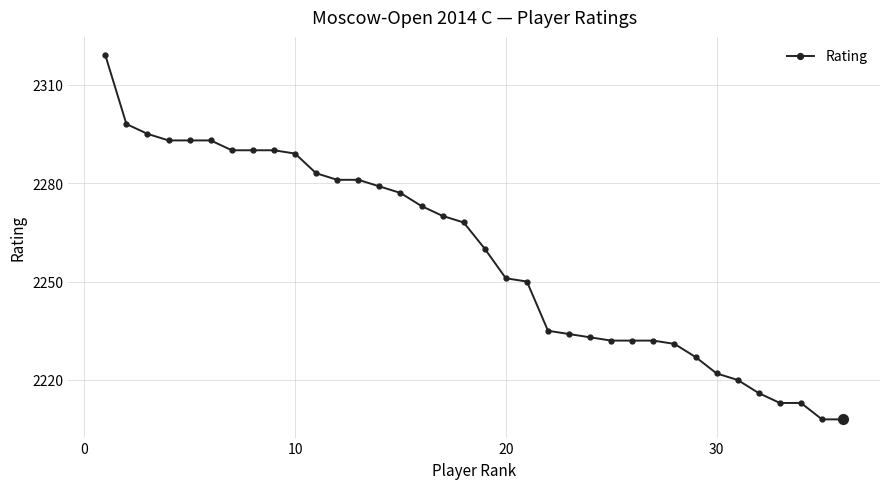

What is the average value?

2258